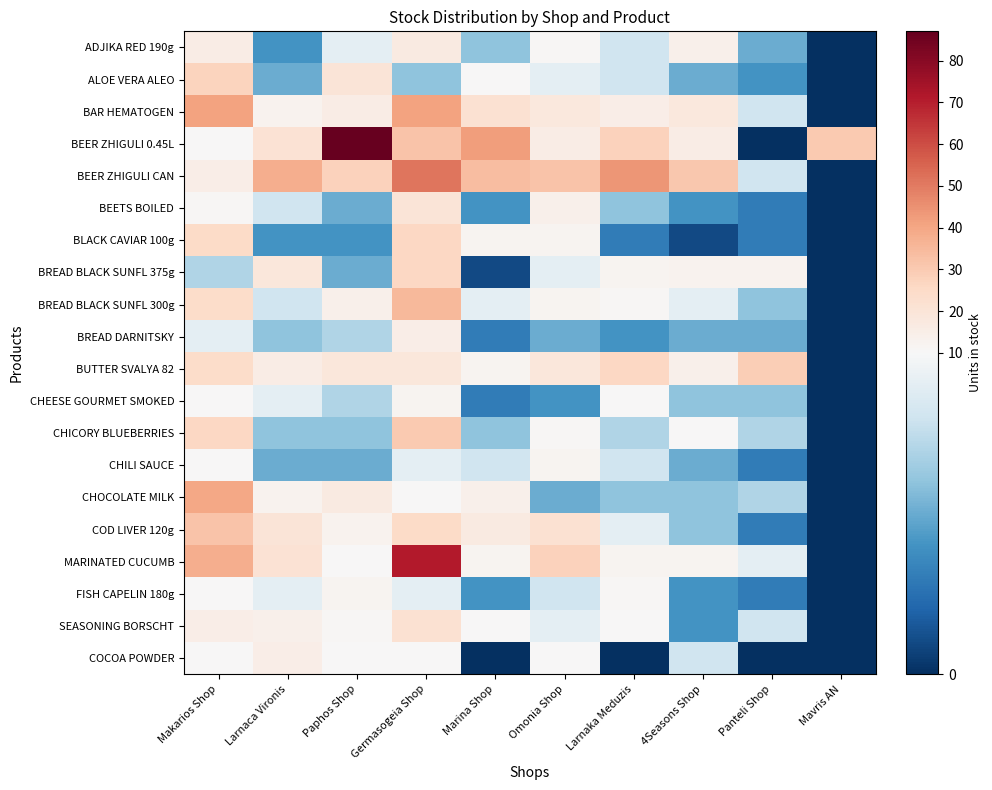

Reading left to right, transcribe all the data shown in this chart.

ADJIKA RED 190g: Makarios Shop=16	Larnaca Vironis=4	Paphos Shop=9	Germasogeia Shop=17	Marina Shop=6	Omonia Shop=11	Larnaka Meduzis=8	4Seasons Shop=14	Panteli Shop=5	Mavris AN=0
ALOE VERA ALEO: Makarios Shop=27	Larnaca Vironis=5	Paphos Shop=20	Germasogeia Shop=6	Marina Shop=10	Omonia Shop=9	Larnaka Meduzis=8	4Seasons Shop=5	Panteli Shop=4	Mavris AN=0
BAR HEMATOGEN: Makarios Shop=41	Larnaca Vironis=13	Paphos Shop=16	Germasogeia Shop=41	Marina Shop=22	Omonia Shop=18	Larnaka Meduzis=15	4Seasons Shop=18	Panteli Shop=8	Mavris AN=0
BEER ZHIGULI 0.45L: Makarios Shop=10	Larnaca Vironis=21	Paphos Shop=87	Germasogeia Shop=32	Marina Shop=42	Omonia Shop=16	Larnaka Meduzis=28	4Seasons Shop=16	Panteli Shop=0	Mavris AN=30
BEER ZHIGULI CAN: Makarios Shop=15	Larnaca Vironis=38	Paphos Shop=28	Germasogeia Shop=51	Marina Shop=34	Omonia Shop=32	Larnaka Meduzis=44	4Seasons Shop=31	Panteli Shop=8	Mavris AN=0
BEETS BOILED: Makarios Shop=11	Larnaca Vironis=8	Paphos Shop=5	Germasogeia Shop=20	Marina Shop=4	Omonia Shop=14	Larnaka Meduzis=6	4Seasons Shop=4	Panteli Shop=3	Mavris AN=0
BLACK CAVIAR 100g: Makarios Shop=25	Larnaca Vironis=4	Paphos Shop=4	Germasogeia Shop=26	Marina Shop=12	Omonia Shop=12	Larnaka Meduzis=3	4Seasons Shop=1	Panteli Shop=3	Mavris AN=0
BREAD BLACK SUNFL 375g: Makarios Shop=7	Larnaca Vironis=19	Paphos Shop=5	Germasogeia Shop=26	Marina Shop=1	Omonia Shop=9	Larnaka Meduzis=12	4Seasons Shop=13	Panteli Shop=13	Mavris AN=0
BREAD BLACK SUNFL 300g: Makarios Shop=24	Larnaca Vironis=8	Paphos Shop=14	Germasogeia Shop=35	Marina Shop=9	Omonia Shop=12	Larnaka Meduzis=11	4Seasons Shop=9	Panteli Shop=6	Mavris AN=0
BREAD DARNITSKY: Makarios Shop=9	Larnaca Vironis=6	Paphos Shop=7	Germasogeia Shop=15	Marina Shop=3	Omonia Shop=5	Larnaka Meduzis=4	4Seasons Shop=5	Panteli Shop=5	Mavris AN=0
BUTTER SVALYA 82: Makarios Shop=24	Larnaca Vironis=16	Paphos Shop=19	Germasogeia Shop=19	Marina Shop=12	Omonia Shop=19	Larnaka Meduzis=26	4Seasons Shop=14	Panteli Shop=29	Mavris AN=0
CHEESE GOURMET SMOKED: Makarios Shop=10	Larnaca Vironis=9	Paphos Shop=7	Germasogeia Shop=12	Marina Shop=3	Omonia Shop=4	Larnaka Meduzis=10	4Seasons Shop=6	Panteli Shop=6	Mavris AN=0
CHICORY BLUEBERRIES: Makarios Shop=26	Larnaca Vironis=6	Paphos Shop=6	Germasogeia Shop=30	Marina Shop=6	Omonia Shop=11	Larnaka Meduzis=7	4Seasons Shop=10	Panteli Shop=7	Mavris AN=0
CHILI SAUCE: Makarios Shop=10	Larnaca Vironis=5	Paphos Shop=5	Germasogeia Shop=9	Marina Shop=8	Omonia Shop=12	Larnaka Meduzis=8	4Seasons Shop=5	Panteli Shop=3	Mavris AN=0
CHOCOLATE MILK: Makarios Shop=40	Larnaca Vironis=13	Paphos Shop=17	Germasogeia Shop=10	Marina Shop=14	Omonia Shop=5	Larnaka Meduzis=6	4Seasons Shop=6	Panteli Shop=7	Mavris AN=0
COD LIVER 120g: Makarios Shop=32	Larnaca Vironis=20	Paphos Shop=13	Germasogeia Shop=25	Marina Shop=17	Omonia Shop=22	Larnaka Meduzis=9	4Seasons Shop=6	Panteli Shop=3	Mavris AN=0
MARINATED CUCUMB: Makarios Shop=38	Larnaca Vironis=21	Paphos Shop=10	Germasogeia Shop=71	Marina Shop=12	Omonia Shop=28	Larnaka Meduzis=12	4Seasons Shop=12	Panteli Shop=9	Mavris AN=0
FISH CAPELIN 180g: Makarios Shop=10	Larnaca Vironis=9	Paphos Shop=12	Germasogeia Shop=9	Marina Shop=4	Omonia Shop=8	Larnaka Meduzis=11	4Seasons Shop=4	Panteli Shop=3	Mavris AN=0
SEASONING BORSCHT: Makarios Shop=15	Larnaca Vironis=14	Paphos Shop=11	Germasogeia Shop=22	Marina Shop=10	Omonia Shop=9	Larnaka Meduzis=10	4Seasons Shop=4	Panteli Shop=8	Mavris AN=0
COCOA POWDER: Makarios Shop=10	Larnaca Vironis=15	Paphos Shop=10	Germasogeia Shop=10	Marina Shop=0	Omonia Shop=10	Larnaka Meduzis=0	4Seasons Shop=8	Panteli Shop=0	Mavris AN=0